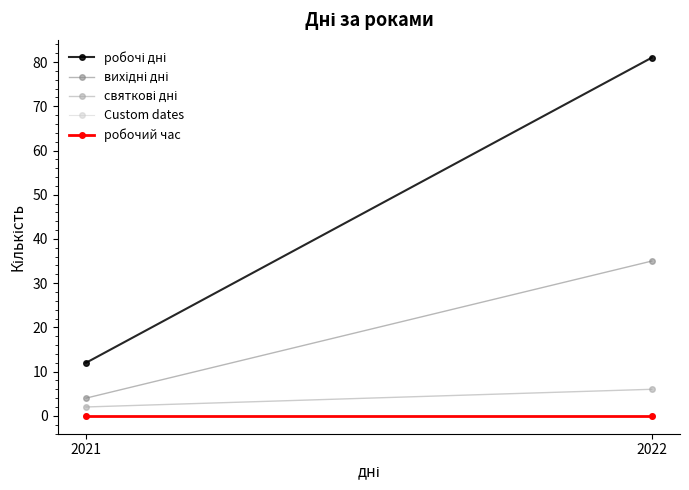

Count the святкові дні values in the range 2 to 6.

2